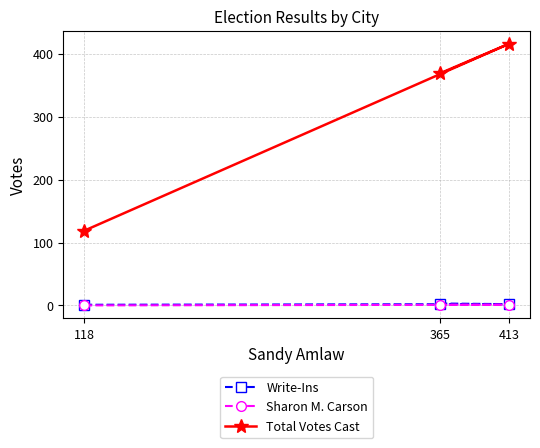

List the series in order of their peak value, highest first.

Total Votes Cast, Write-Ins, Sharon M. Carson